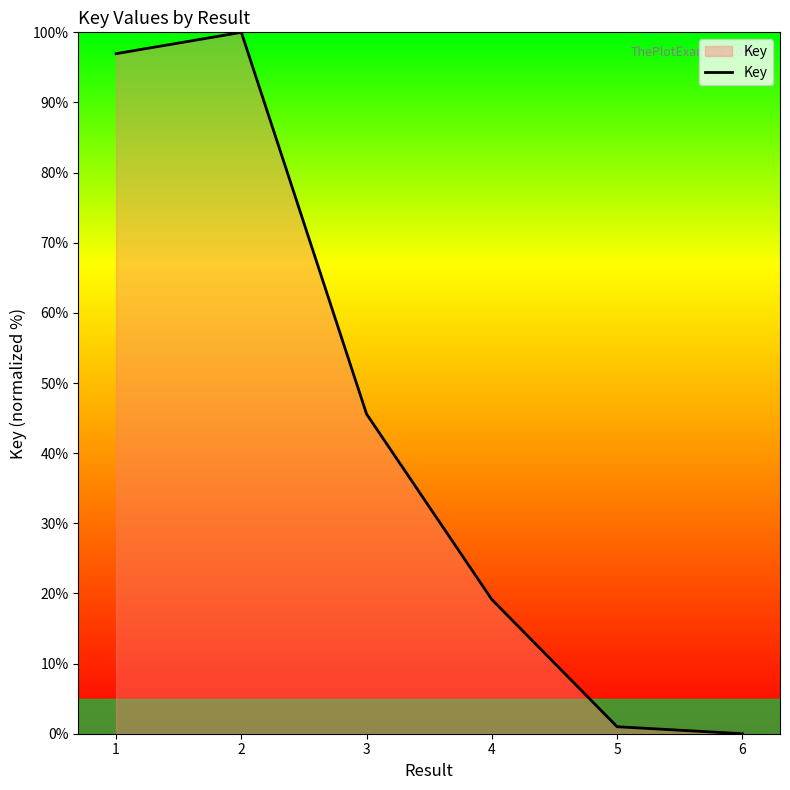

Which label corresponds to the smallest value in the chart?

6